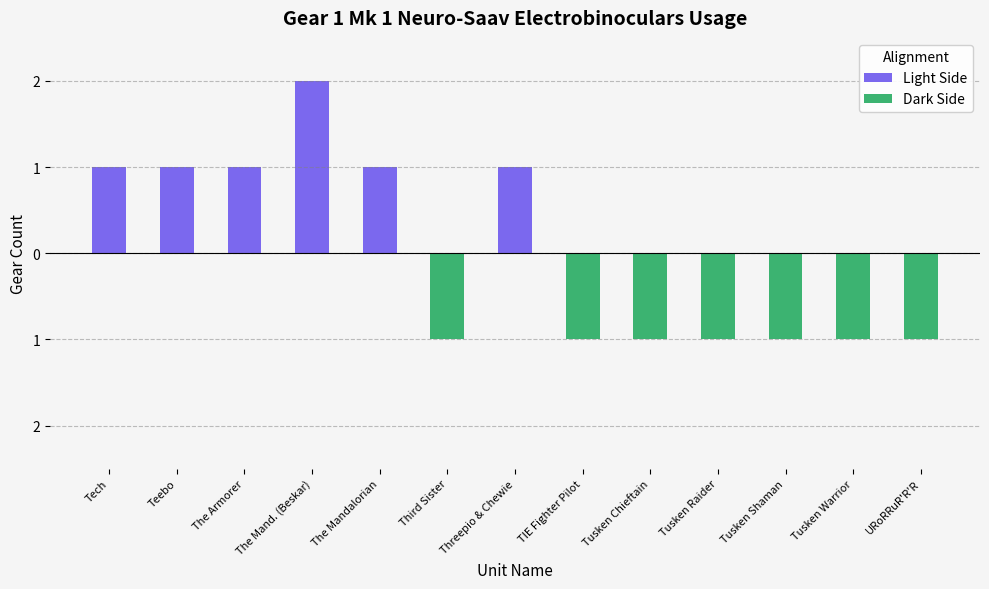

Read the Dark Side value at Tusken Shaman.

-1